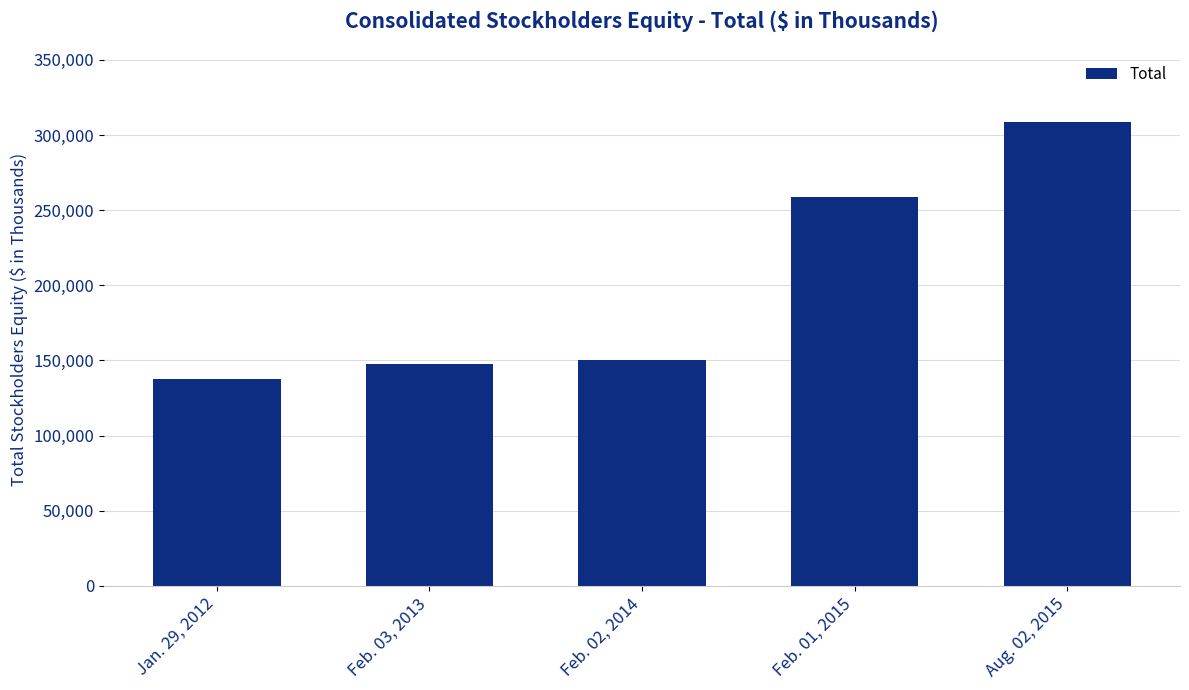

What is the ratio of the value at Feb. 03, 2013 to the value at Feb. 01, 2015?

0.6